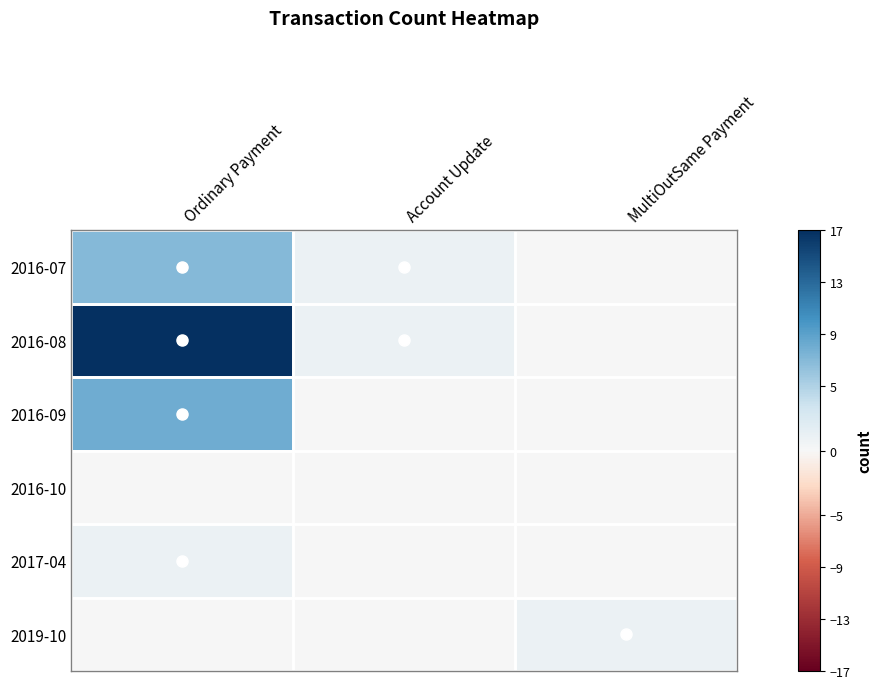

Which category has the lowest value across all series?

MultiOutSame Payment